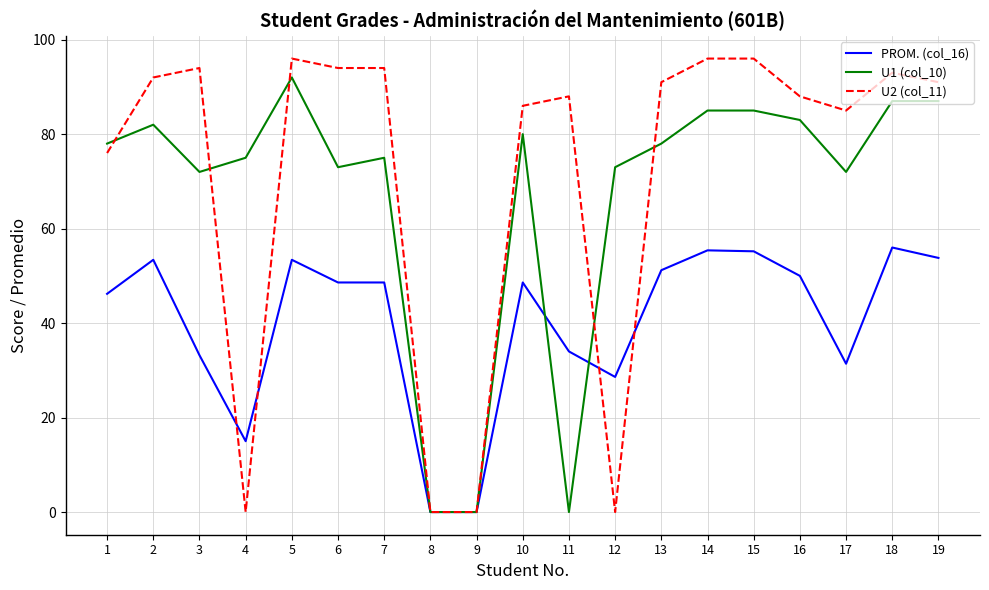

What is the greatest value displayed?

96.0